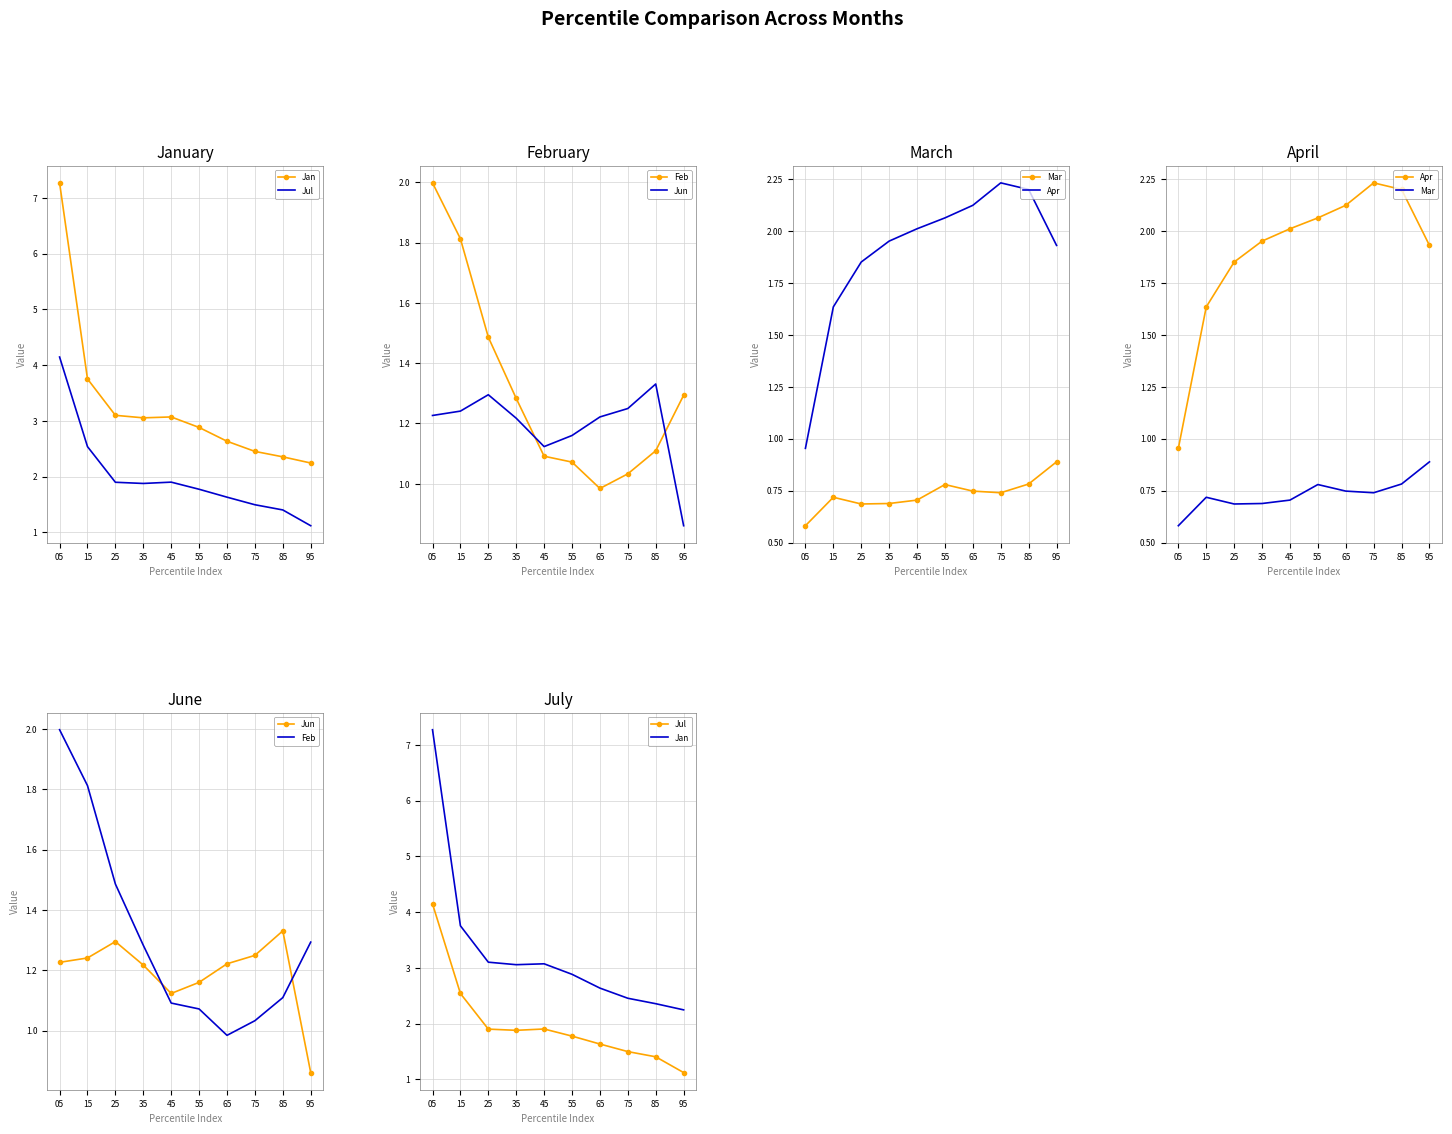

Is this an area chart (filled region under the line)?

No